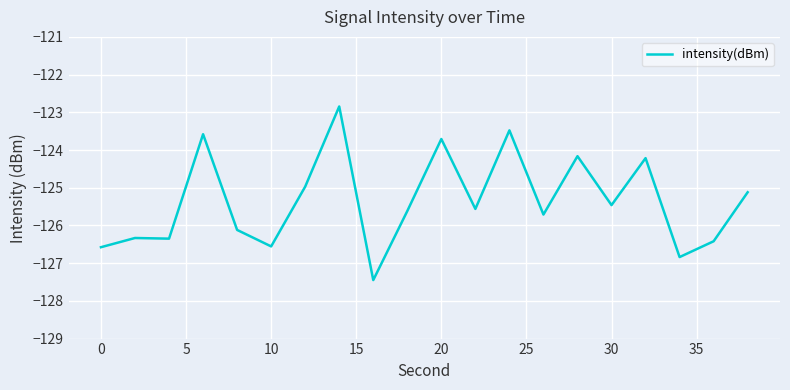

True or false: the data has more than 2 interior local peaks.

True